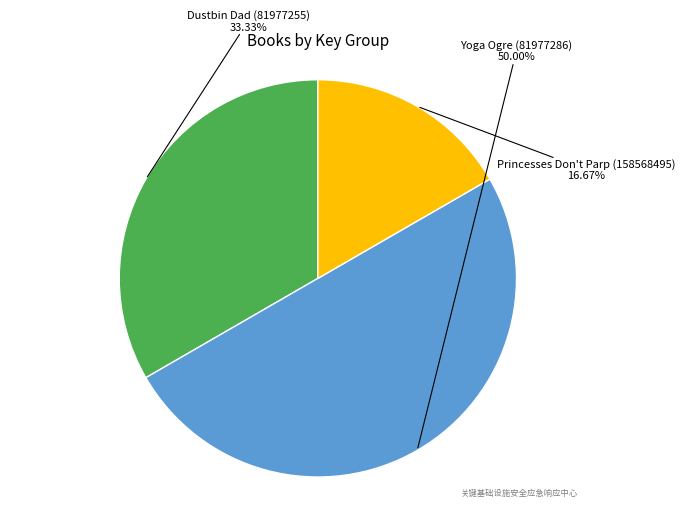

Approximately how many times larger is the value at Yoga Ogre (81977286) compared to Princesses Don't Parp (158568495)?

3.0